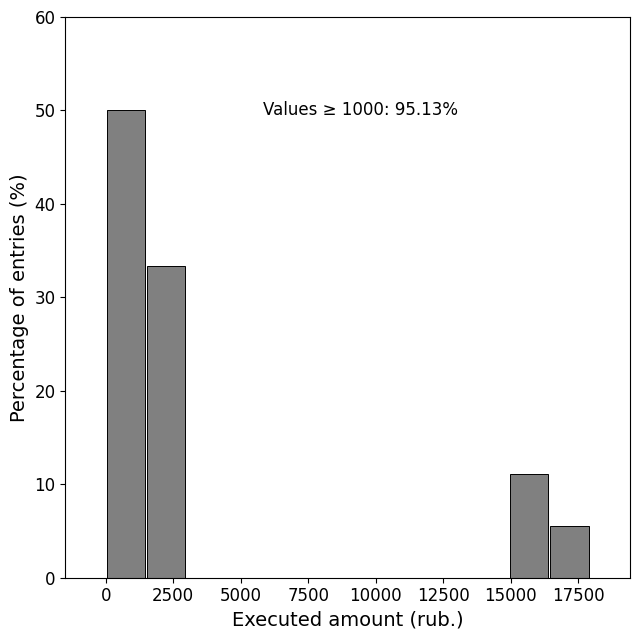

Read against the x-axis, roughly where is the centre of the tallest bar?

500